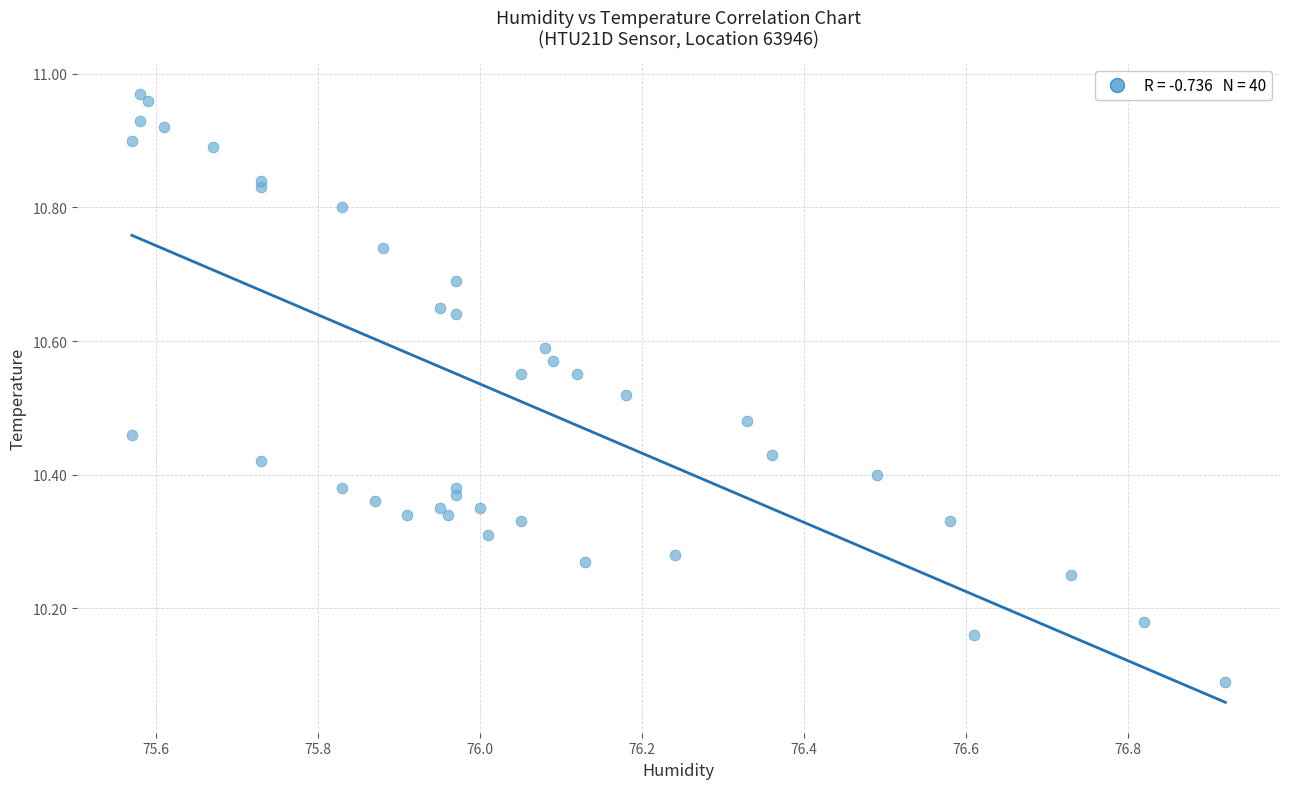

What Y value in the scatter plot is closest to 10?

10.1